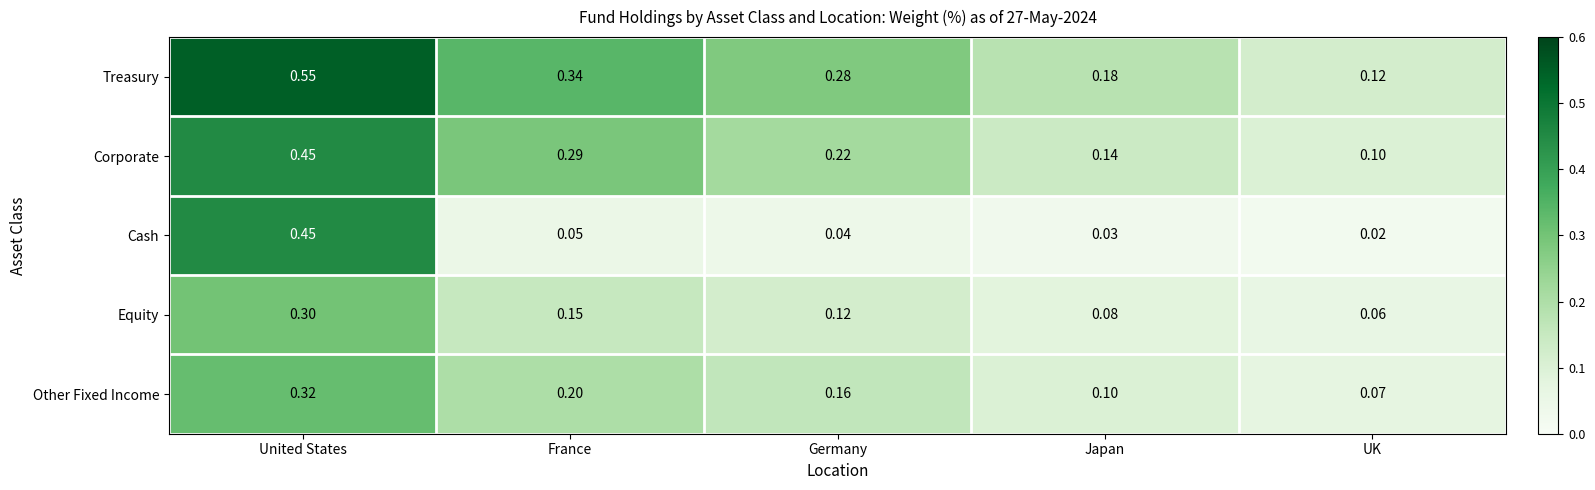

Which series changed the most between Germany and Japan?

Treasury